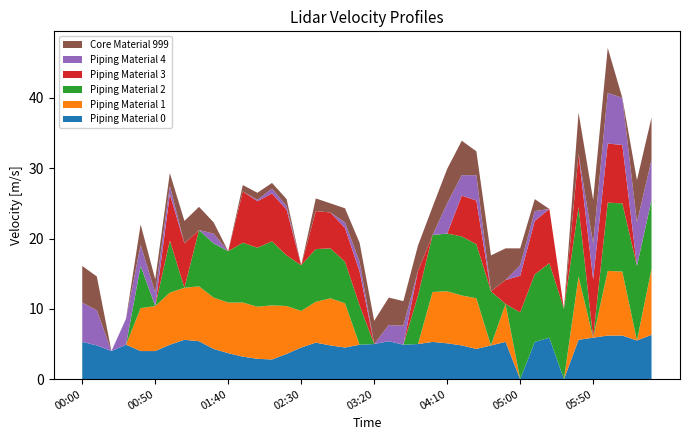

What is the highest value of the Piping Material 0 series?

6.3